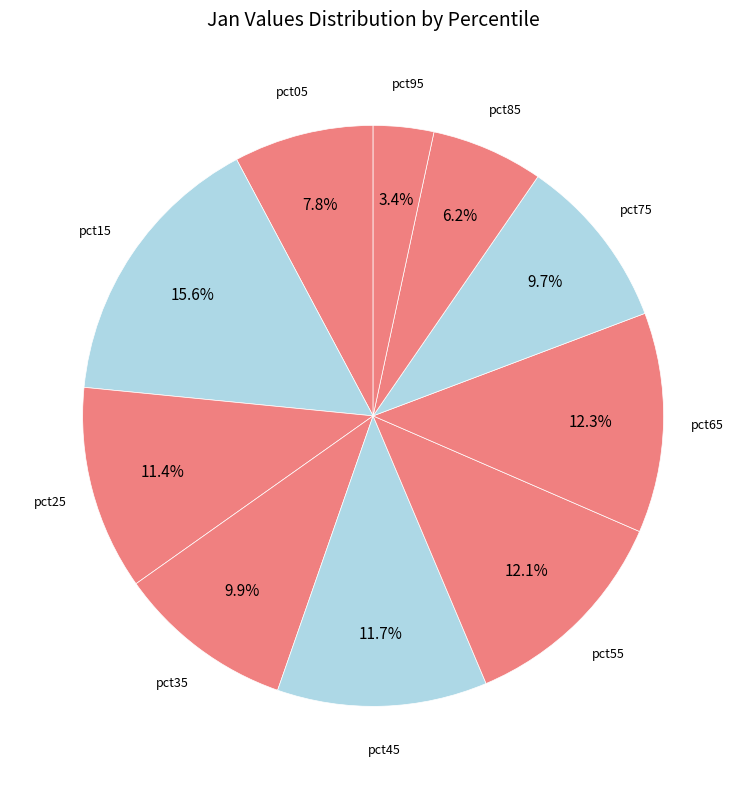

How many segments does this pie chart have?

10